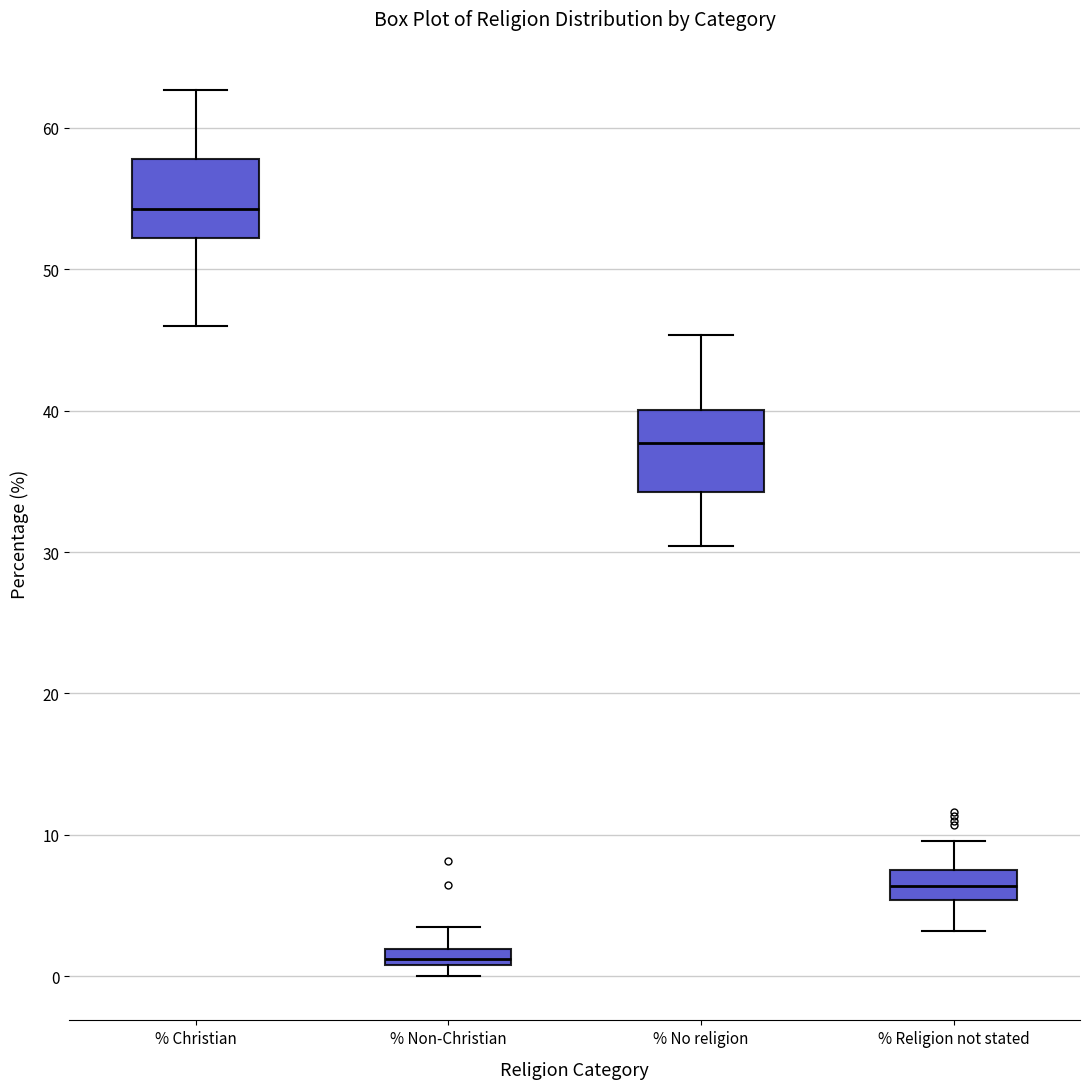

Where is the upper edge of the box for % Religion not stated on the y-axis? The values are not printed on the chart, so give them approximately, as read against the axis.

8